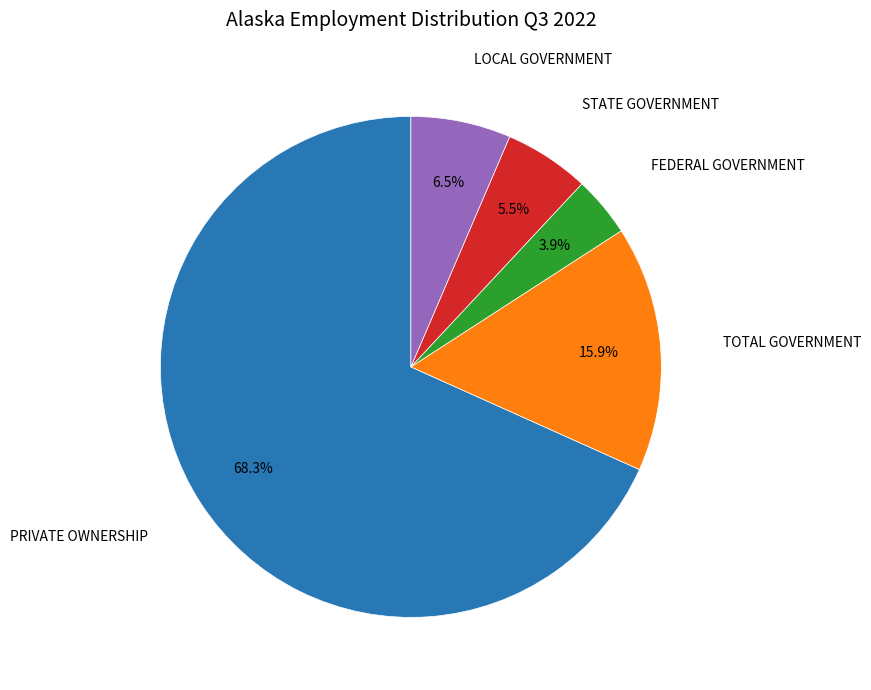

What is the total percentage of TOTAL GOVERNMENT and STATE GOVERNMENT?

21.4%